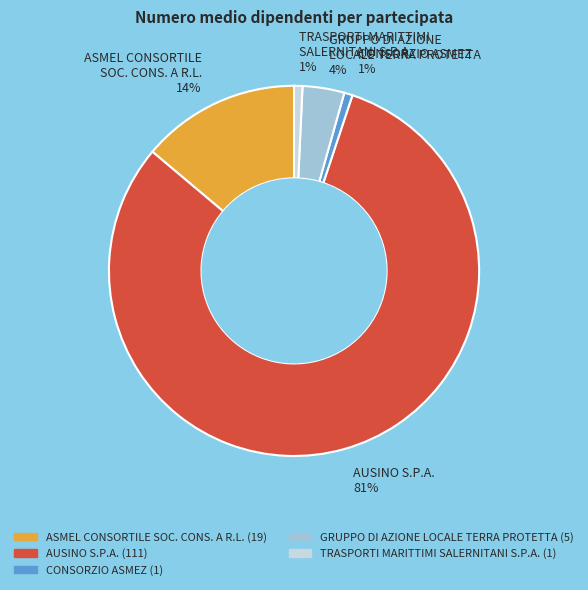

Is TRASPORTI MARITTIMI SALERNITANI S.P.A. 1% the majority of the pie?

No